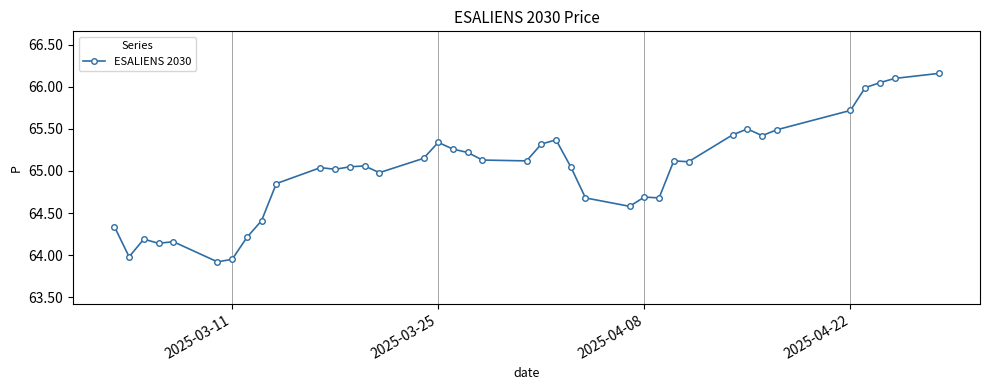

What is the value of the 32nd point from the left?

65.5